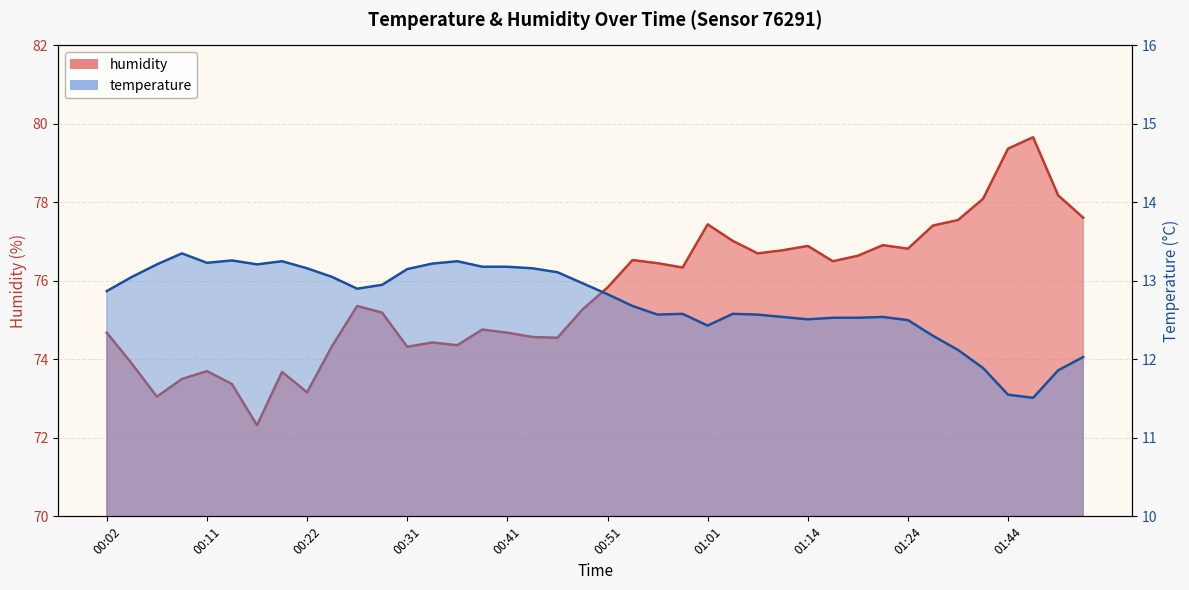

Which category has the lowest value across all series?

01:46